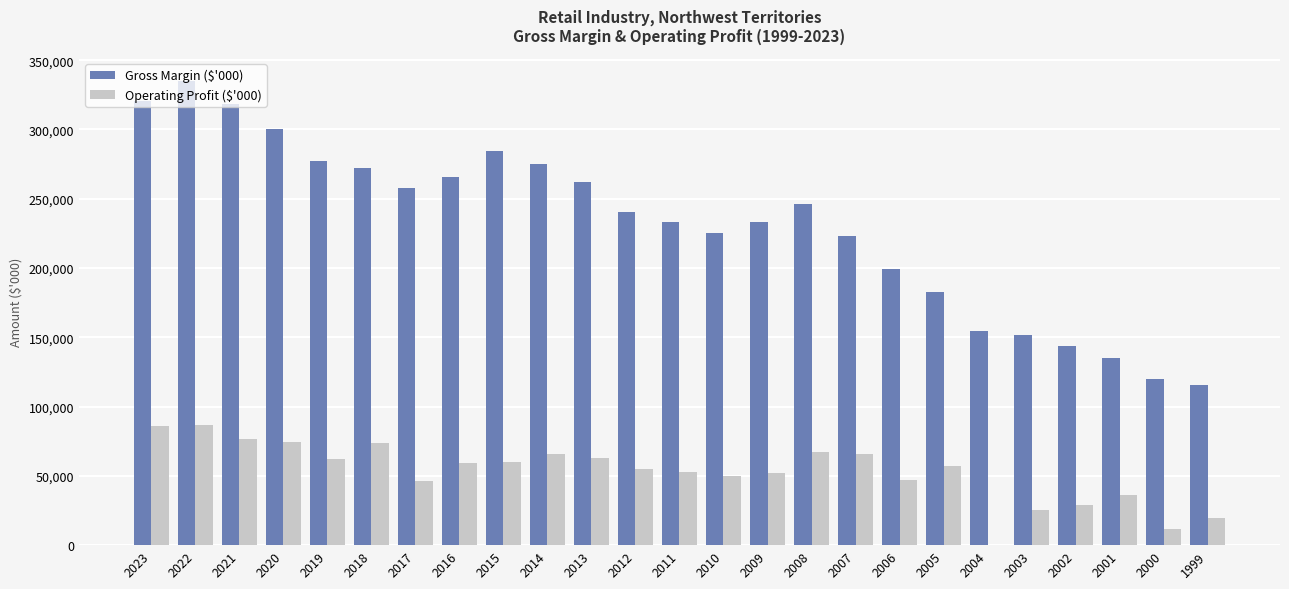

What is the total value across all series at 2004?

154745